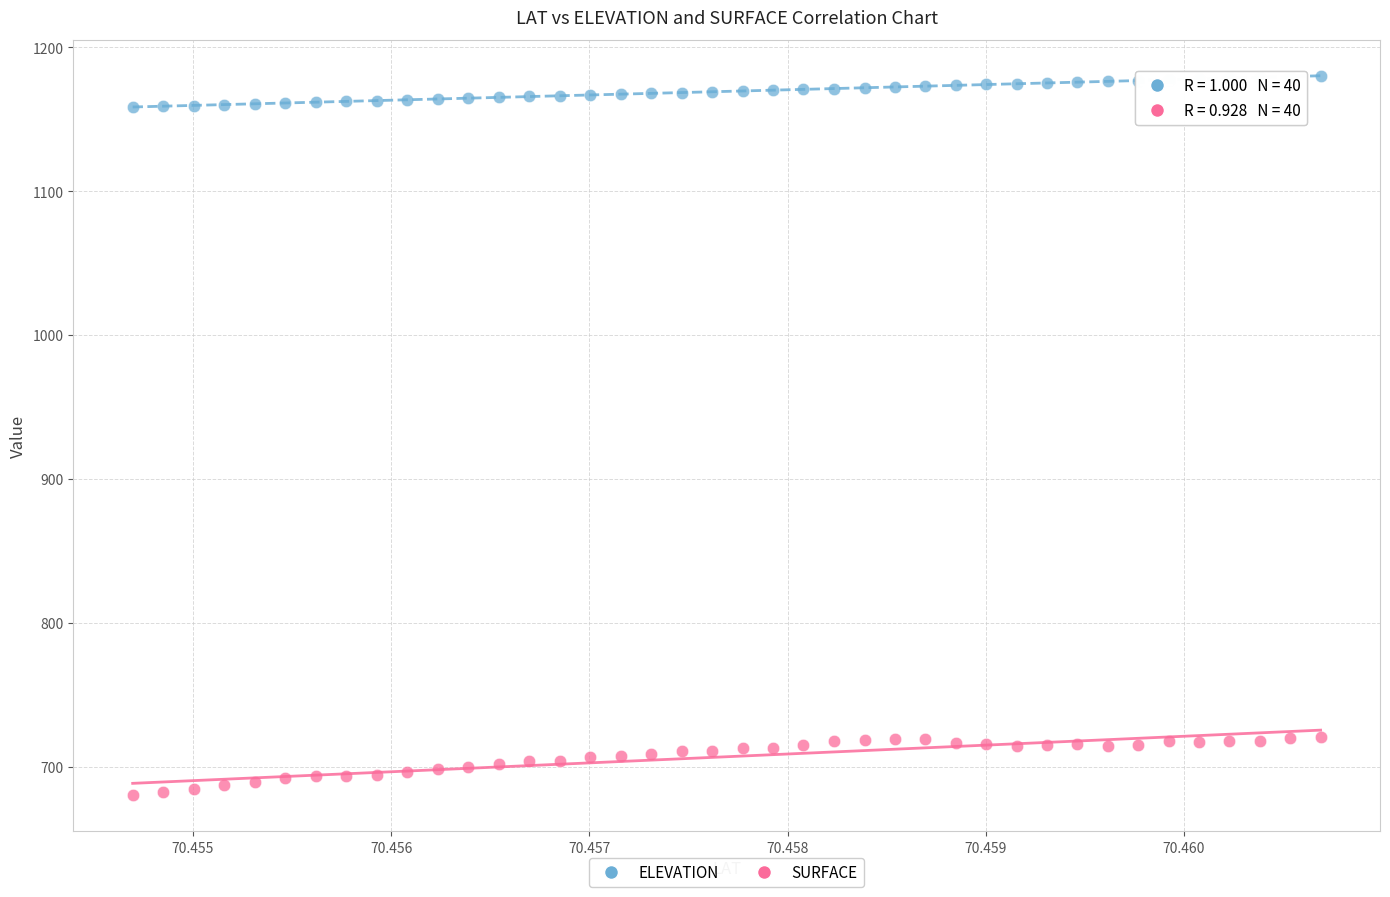

Across all data points, what is the range of Y values (max minus min)?

499.9